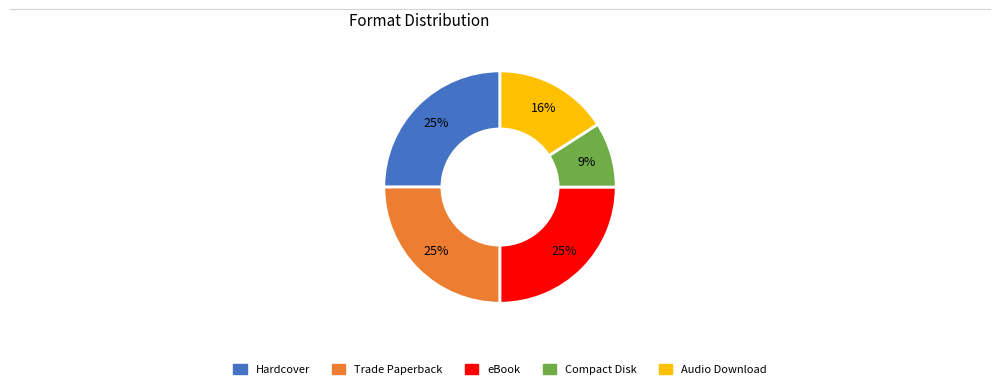

Do eBook and Compact Disk together represent more than half of the pie?

No